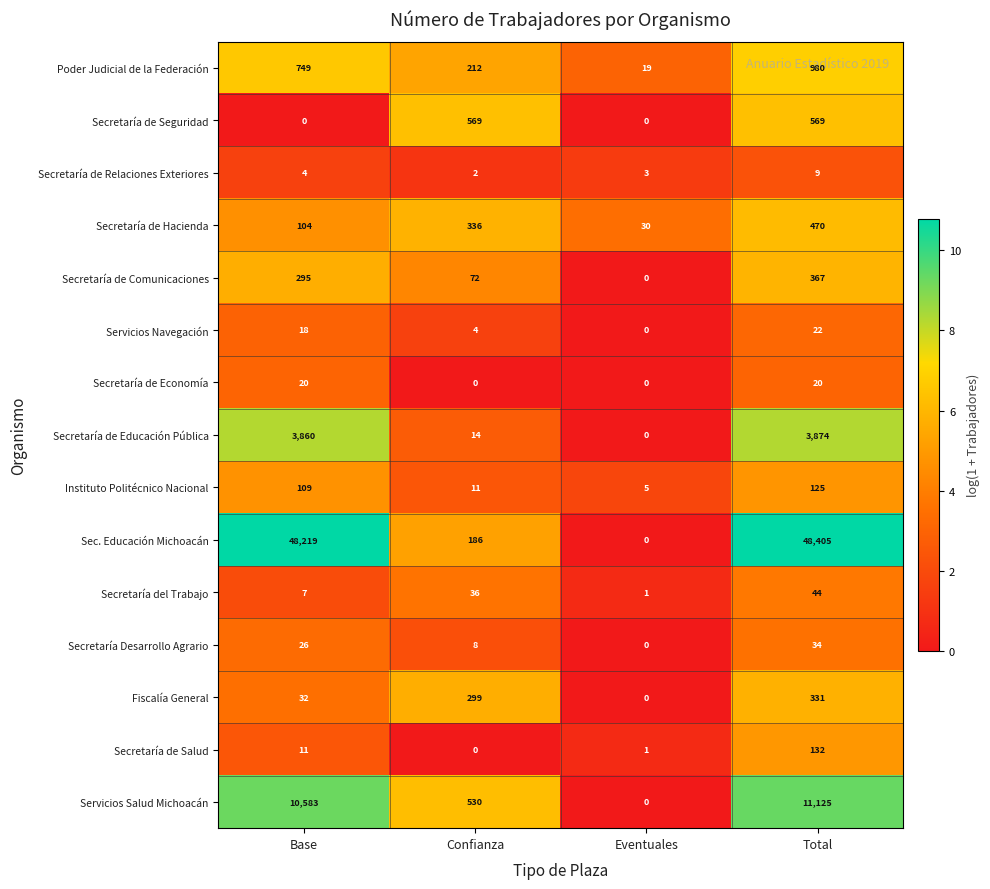

Which series has the widest spread of values?

Sec. Educación Michoacán